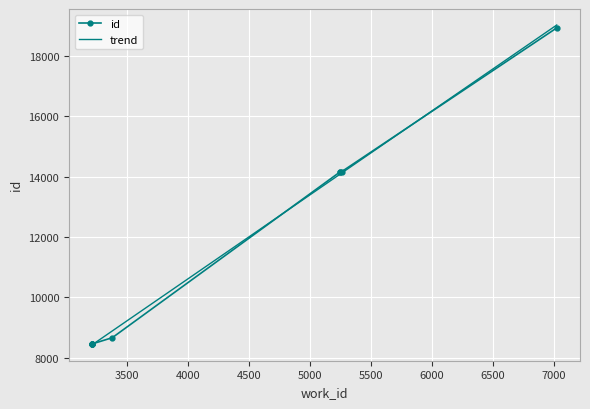

Which series has the largest total across all categories?

id